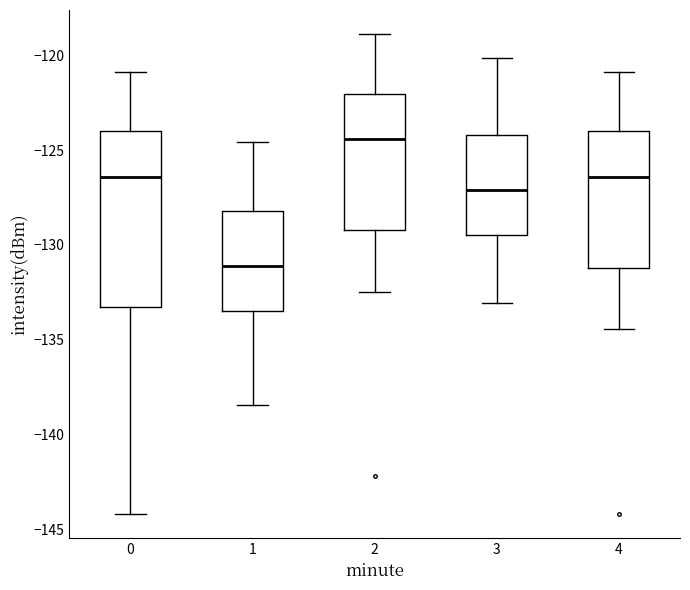

Reading left to right, read every box against the y-axis: the position of its median line, the range the box covers, and the ends of its whiskers. The values are not printed on the chart, so give them approximately, as read against the axis.

0: median -126.5, box -133.5 to -124.0, whiskers -144.0 to -121.0
1: median -131.0, box -133.5 to -128.0, whiskers -138.5 to -124.5
2: median -124.5, box -129.0 to -122.0, whiskers -132.5 to -119.0
3: median -127.0, box -129.5 to -124.0, whiskers -133.0 to -120.0
4: median -126.5, box -131.0 to -124.0, whiskers -134.5 to -121.0